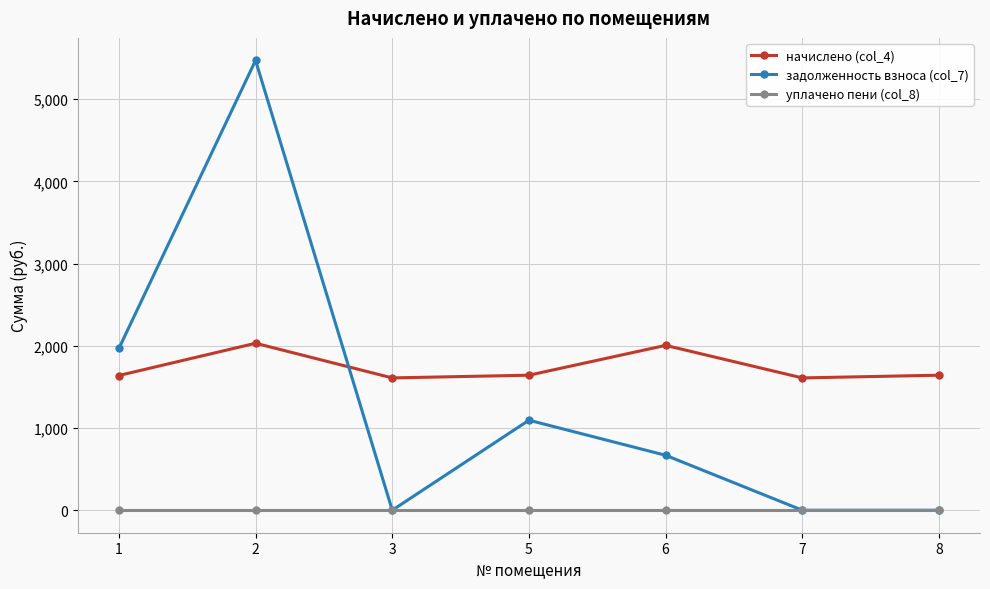

At which category is the sum across all series the highest?

2